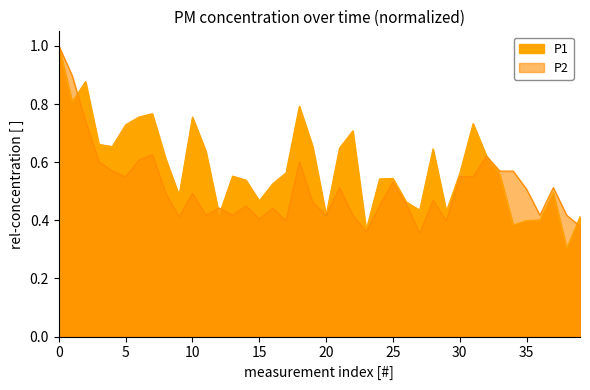

What is the highest value of the P2 series?

1.0